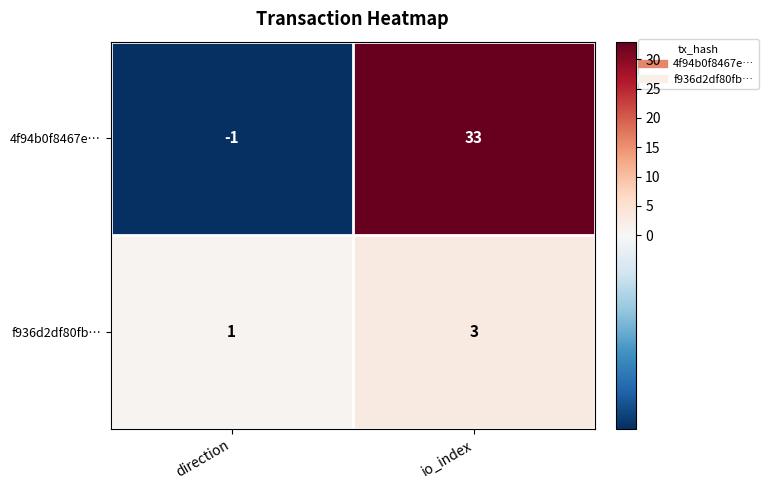

What is the sum of all f936d2df80fb… values?

4